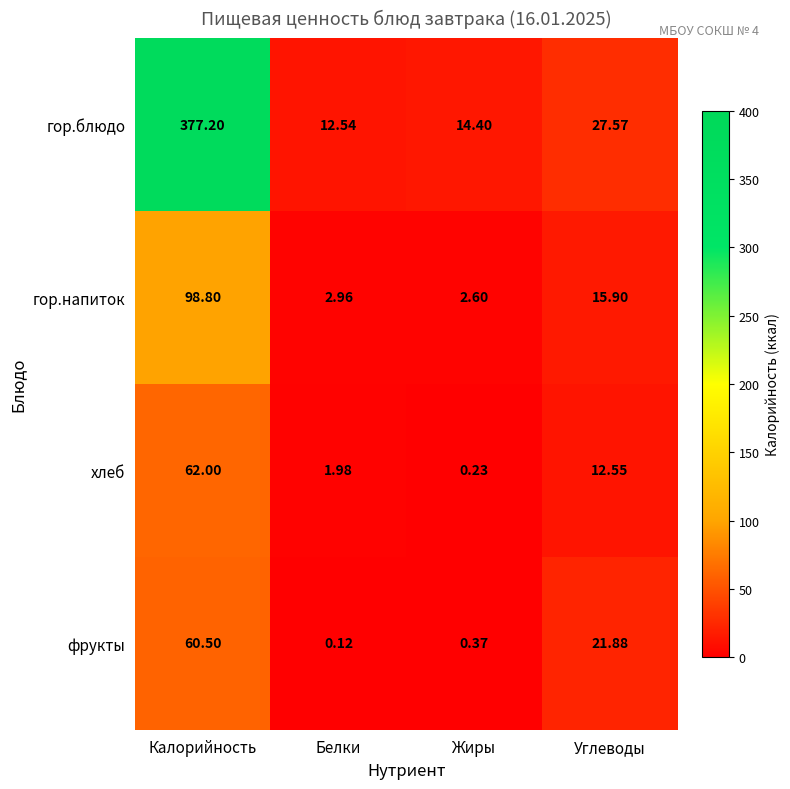

Rank the series by their maximum value, from lowest to highest.

фрукты, хлеб, гор.напиток, гор.блюдо